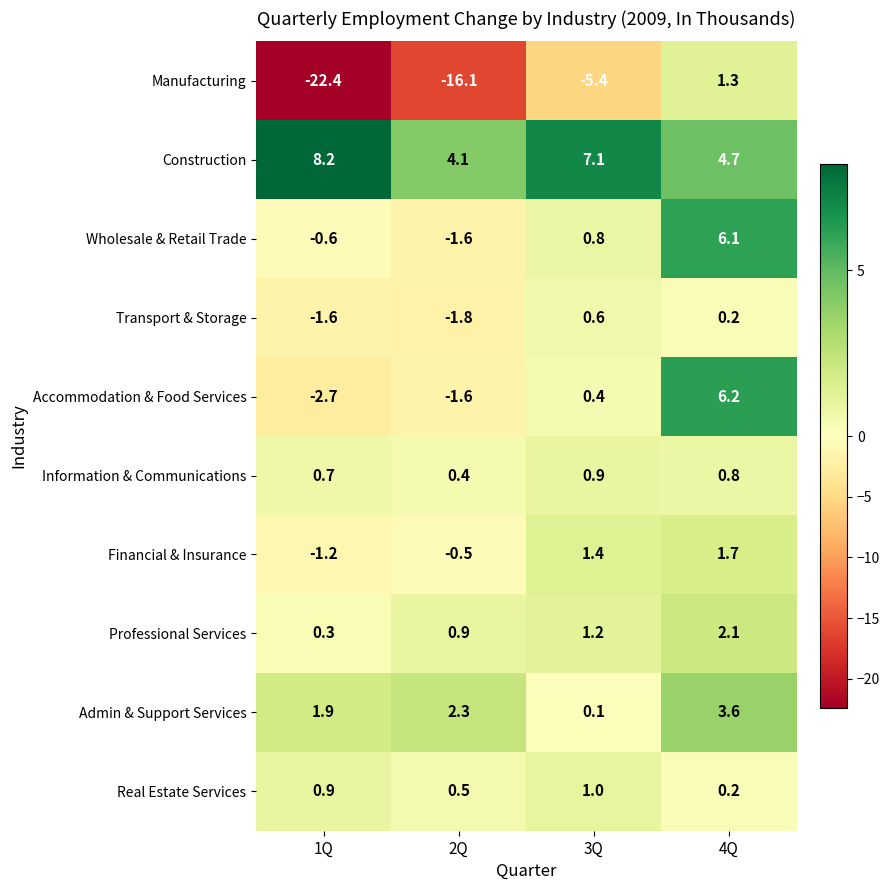

Is it true that Financial & Insurance equals -1.9 at 1Q?

False